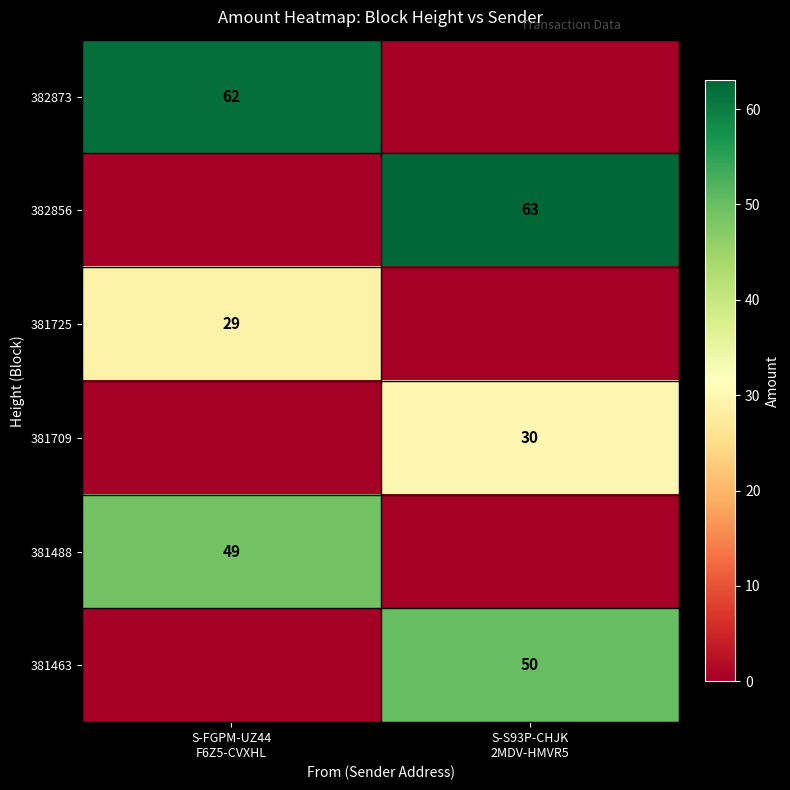

Is it true that 382873 equals -32 at S-S93P-CHJK 2MDV-HMVR5?

False